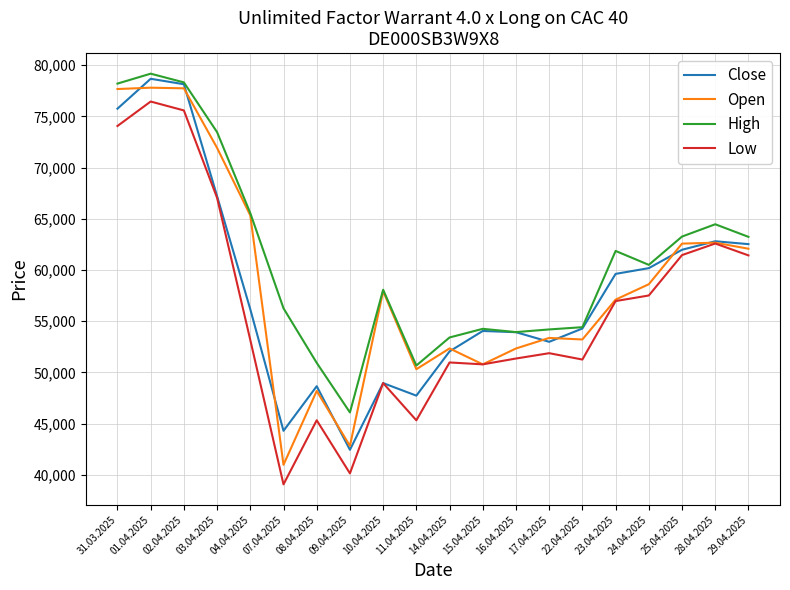

Does the chart display data point markers on the line(s)?

No